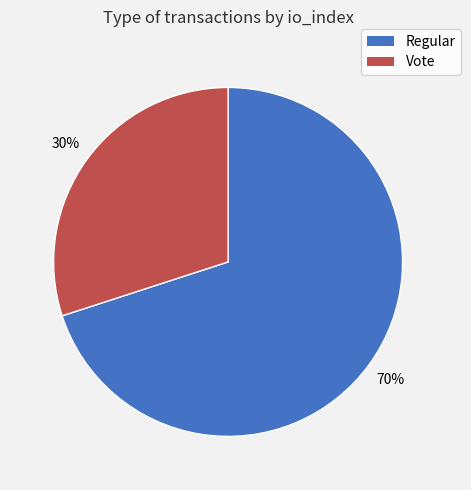

To the nearest percent, what is the difference between the largest and smallest slice percentages?

40%